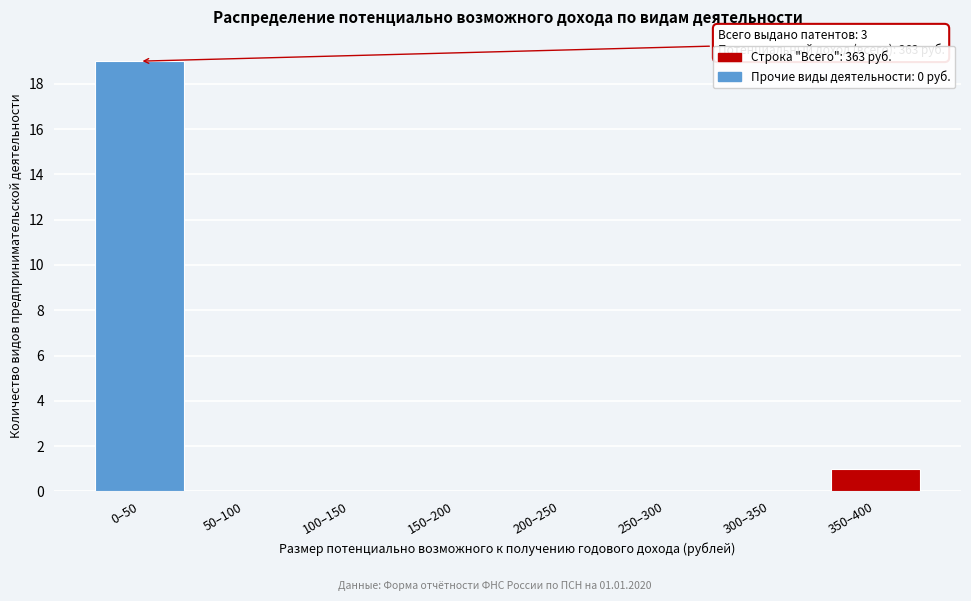

Reading left to right, list all the values displayed in this chart.

0–50=19	50–100=0	100–150=0	150–200=0	200–250=0	250–300=0	300–350=0	350–400=1